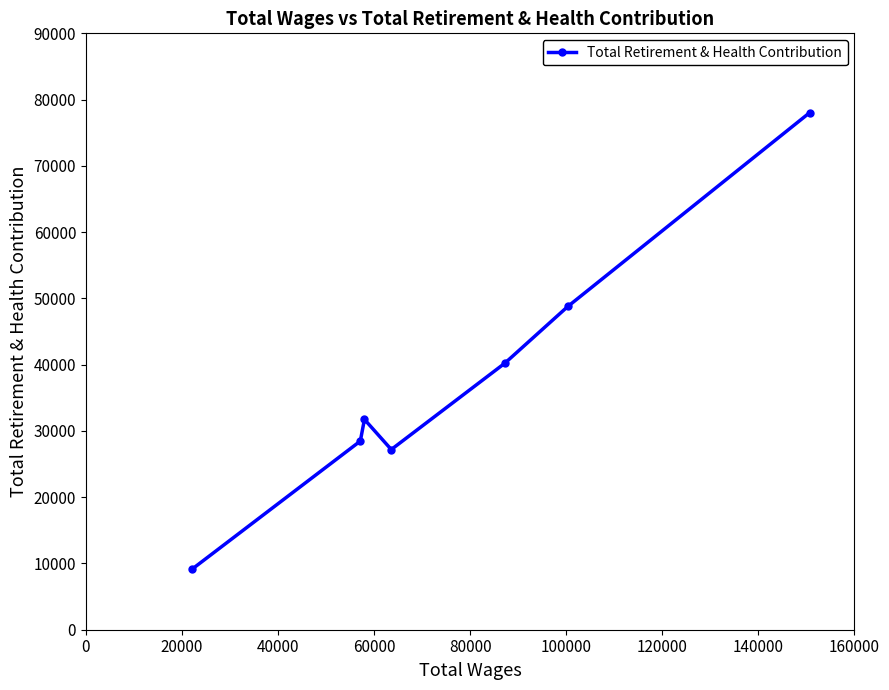

What is the difference between the second highest and second lowest values?

21590